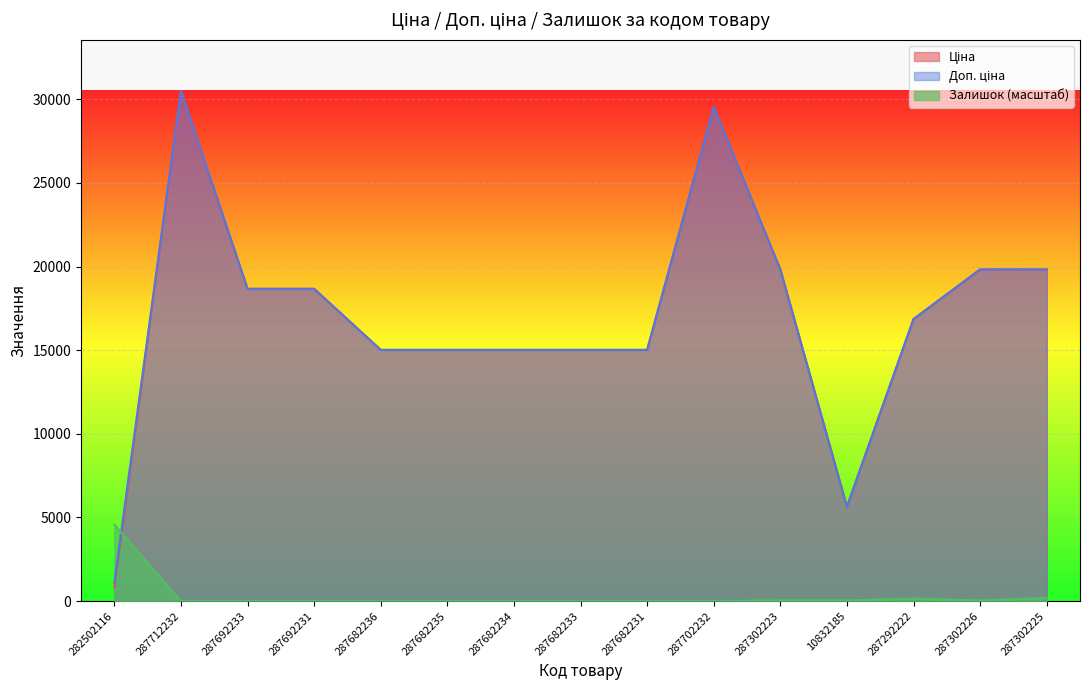

What is the label of the 15th point from the right?

282502116